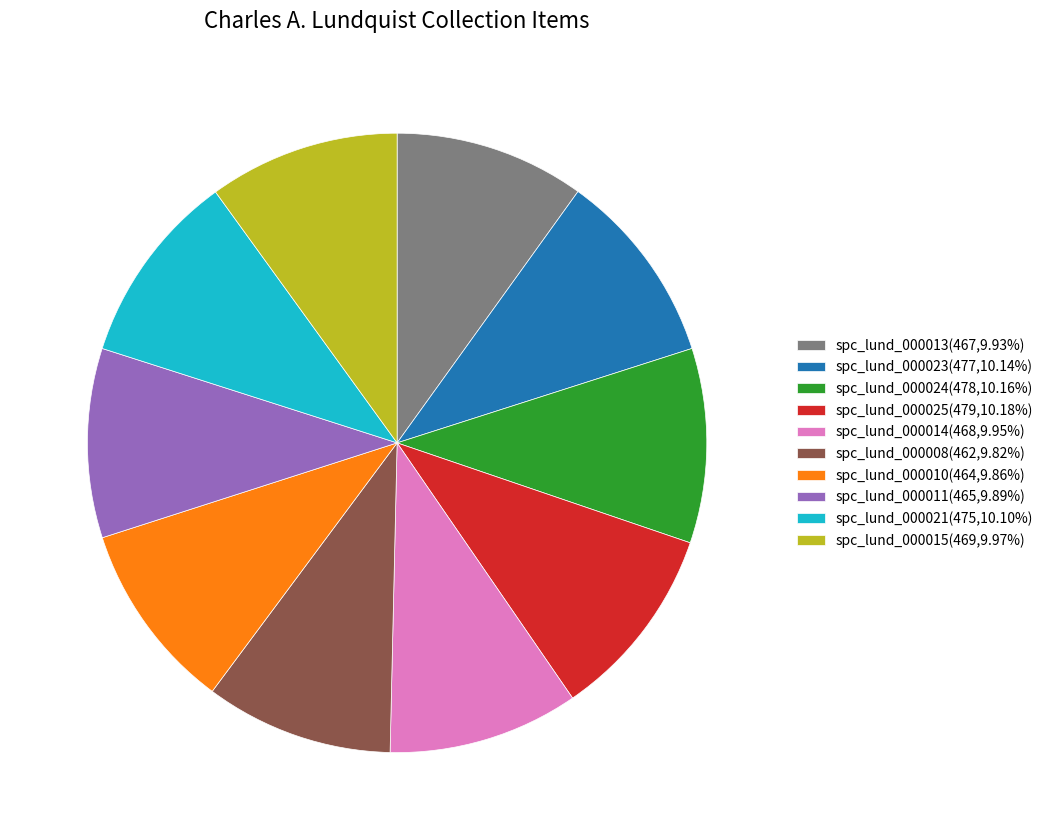

Is there a majority slice in this chart?

No